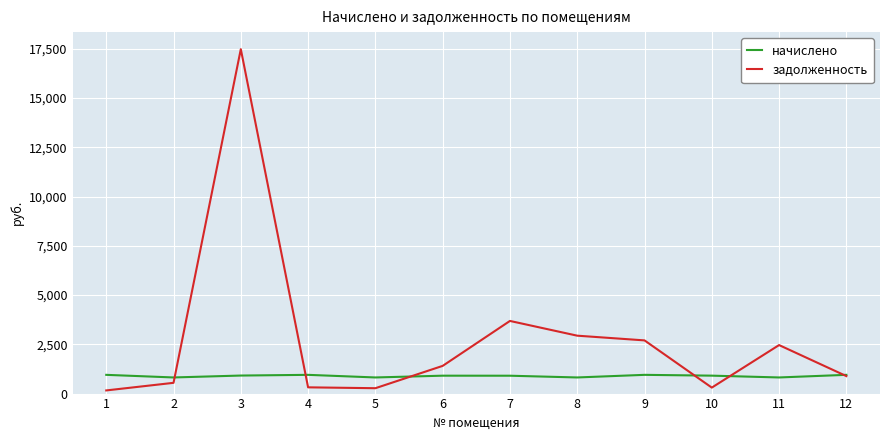

What is the difference between the highest and lowest values at 11?

1643.5